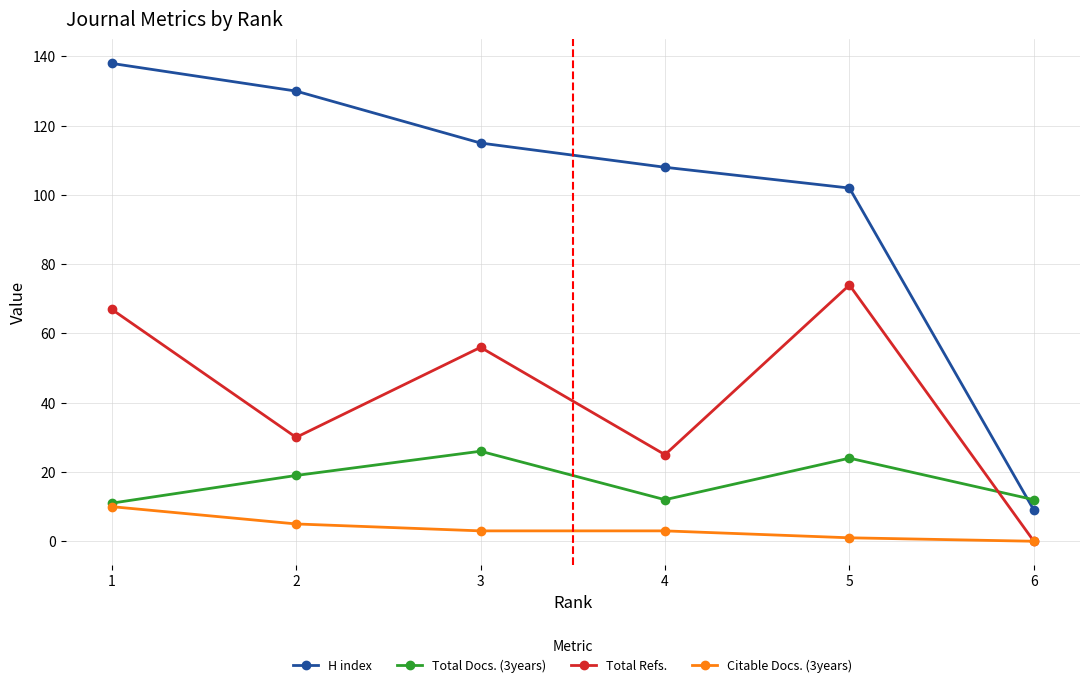

True or false: Total Refs. has a value of 44 at 5.

False